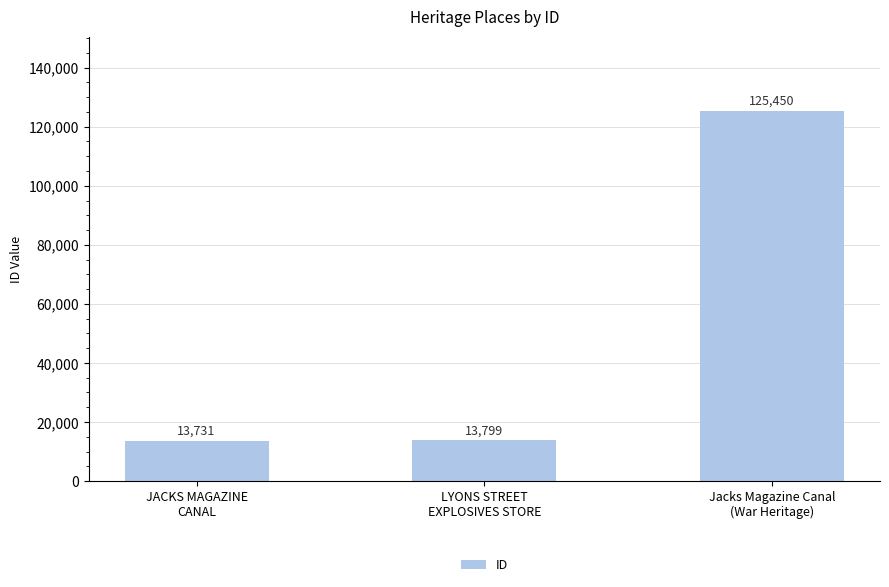

How many categories are shown in the chart?

3